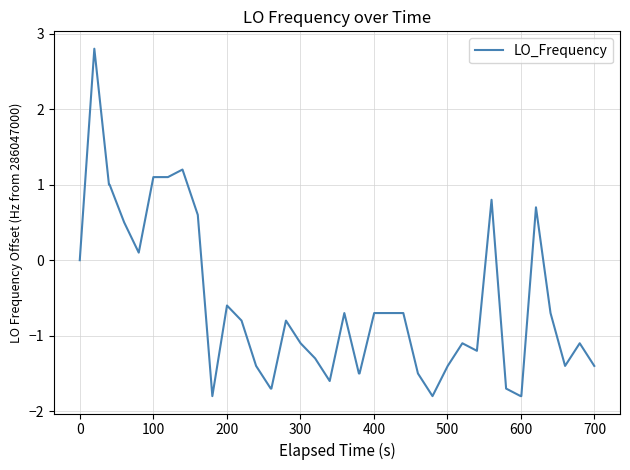

Is this an area chart (filled region under the line)?

No